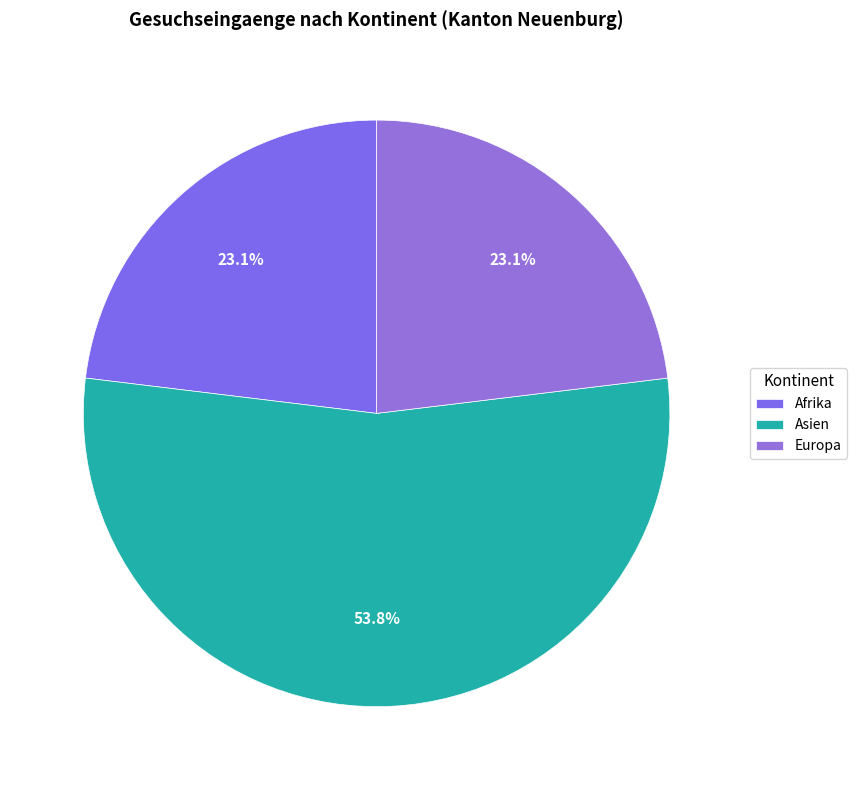

Rank the categories by value from highest to lowest.

Asien, Afrika, Europa